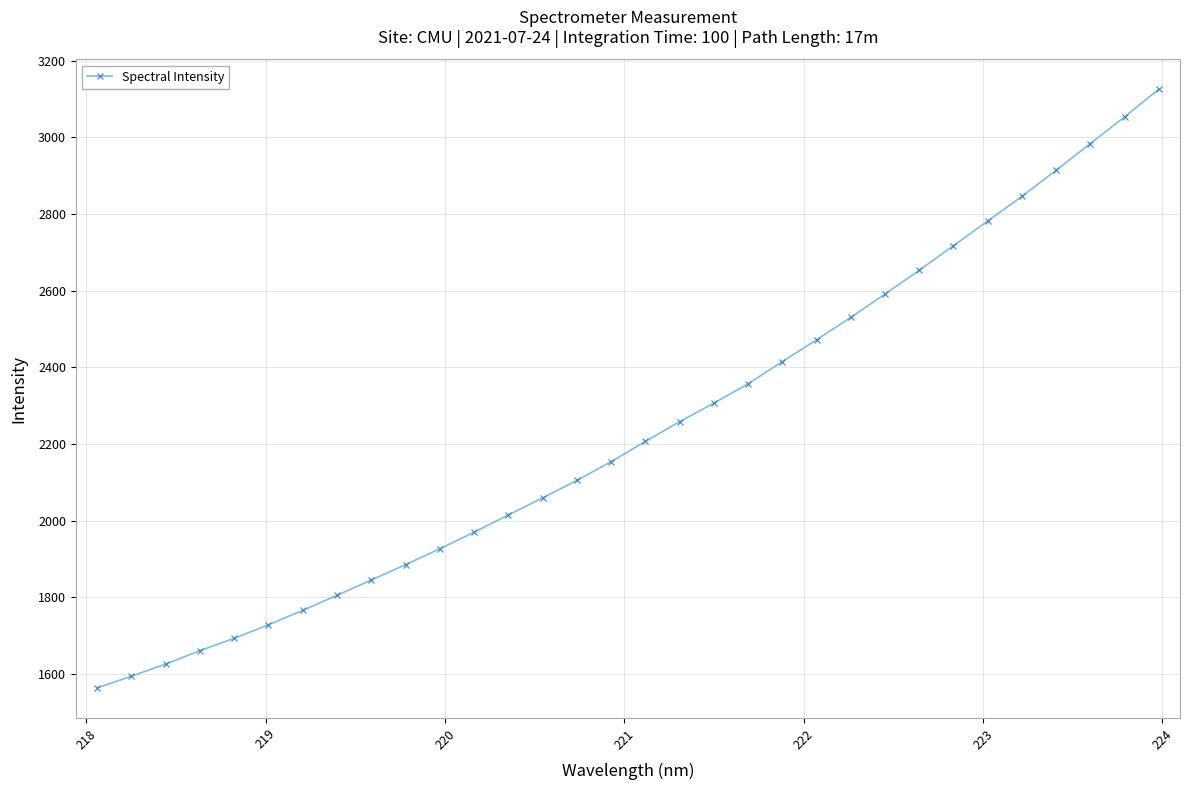

Reading left to right, extract all data points from this chart.

1563.8	1594.4	1626.0	1661.1	1693.2	1728.4	1766.2	1805.4	1845.3	1885.5	1926.7	1970.0	2015.0	2059.6	2104.9	2153.9	2206.7	2258.1	2306.6	2356.8	2414.9	2471.8	2530.1	2591.1	2653.0	2717.3	2781.4	2845.7	2913.9	2983.5	3053.0	3125.2